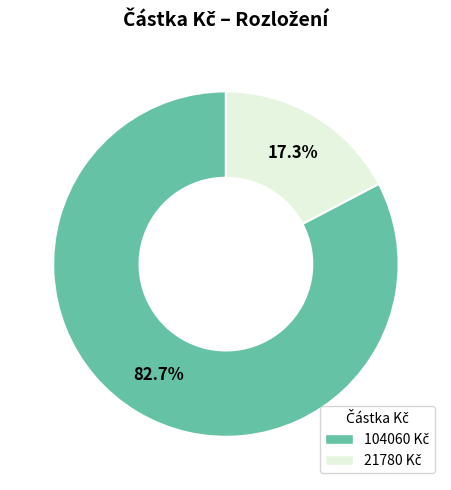

Is there any slice that represents more than half of the pie?

Yes